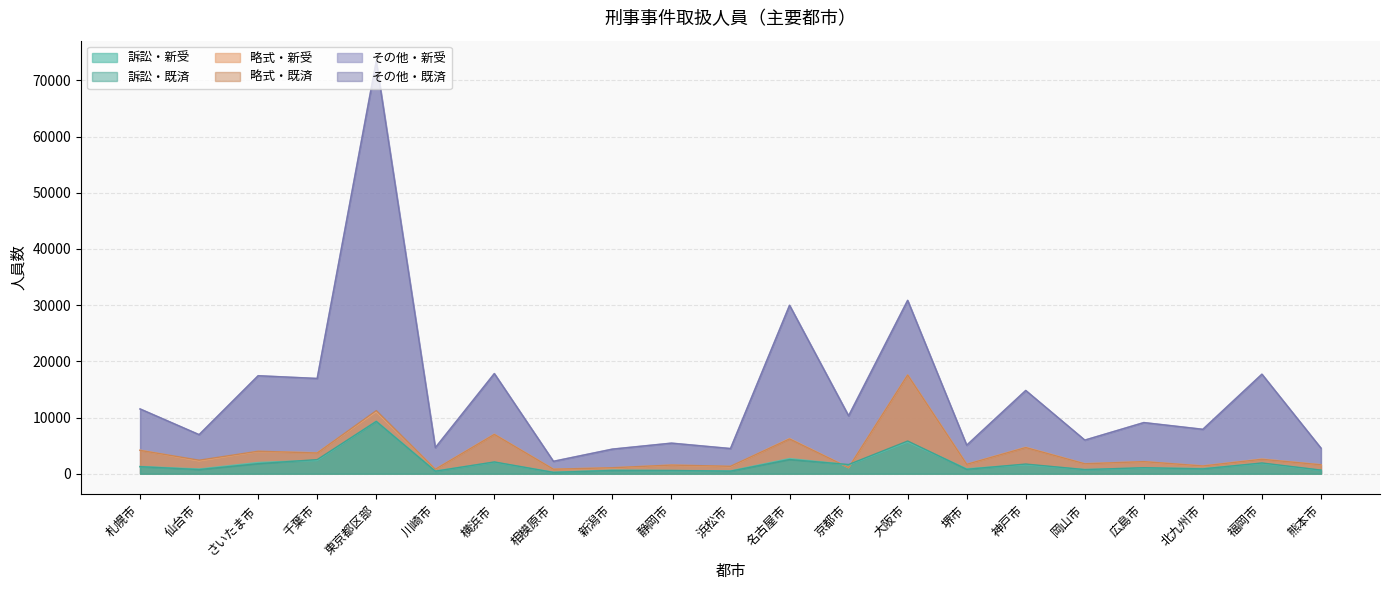

What is the difference between the highest and lowest values at 大阪市?

25186